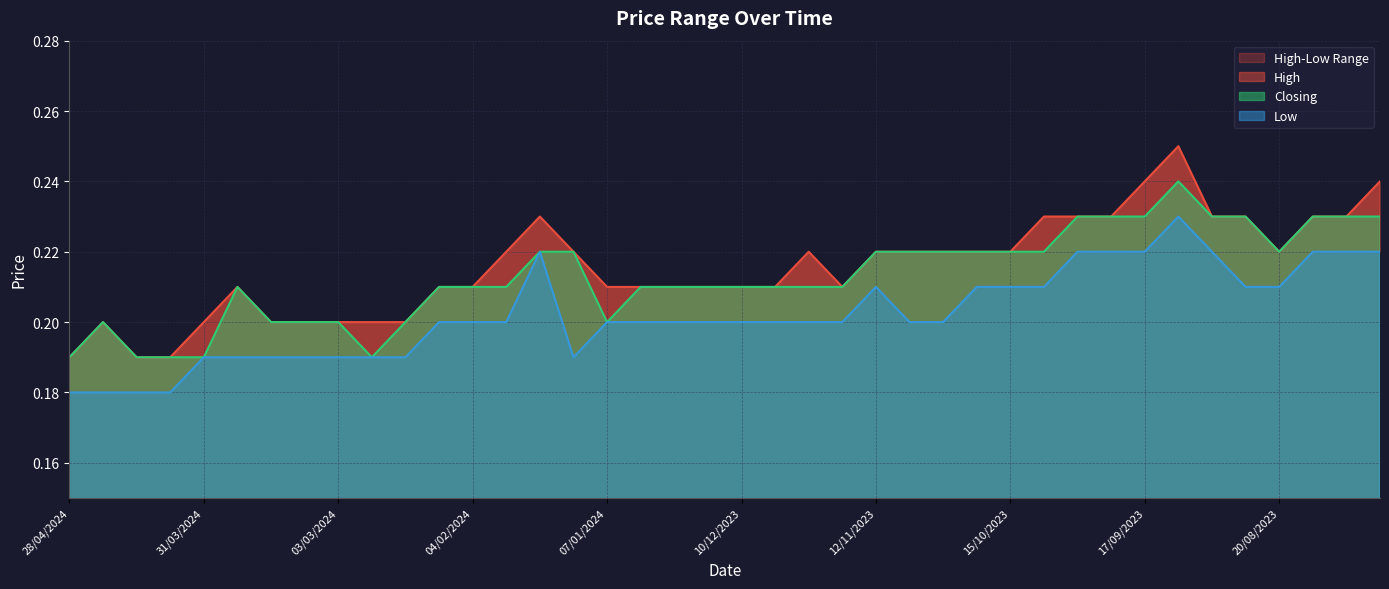

Is the value of Closing at 03/09/2023 greater than the value of Low at 14/04/2024?

Yes